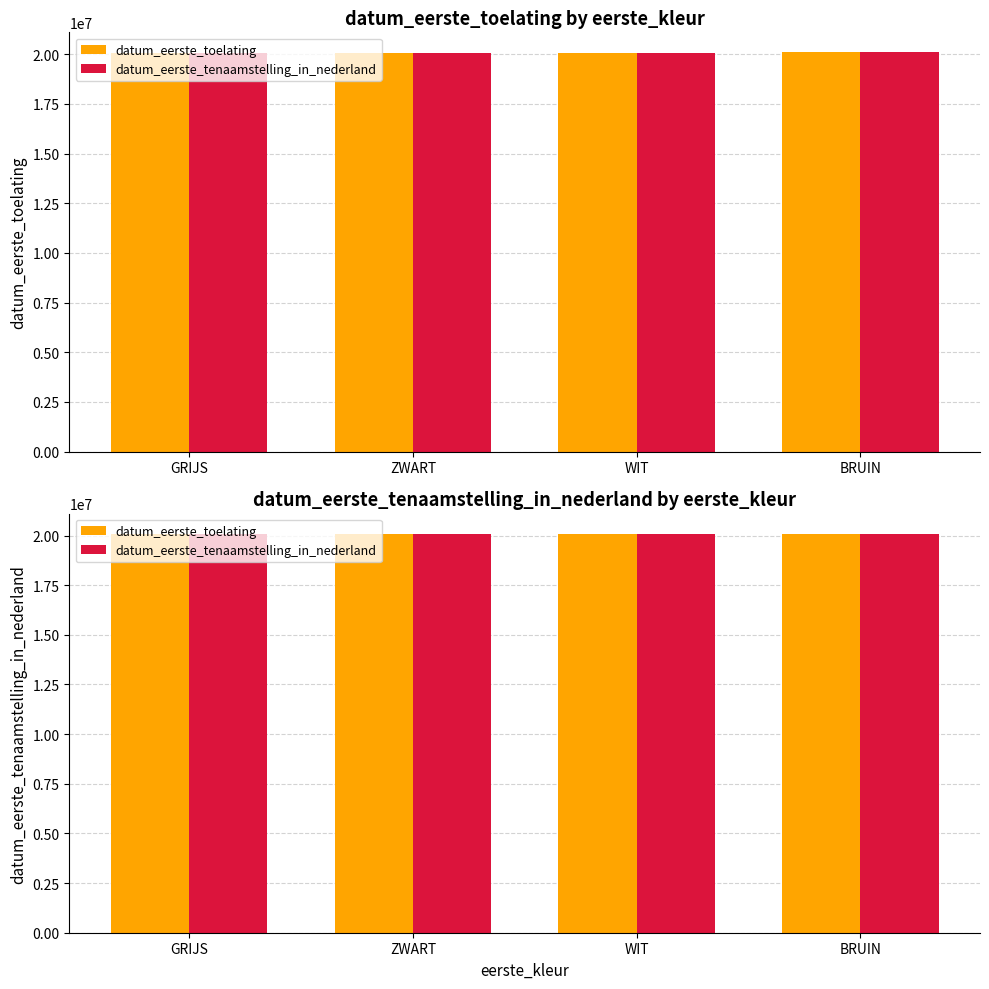

What are all the series names shown in the legend?

datum_eerste_toelating, datum_eerste_tenaamstelling_in_nederland